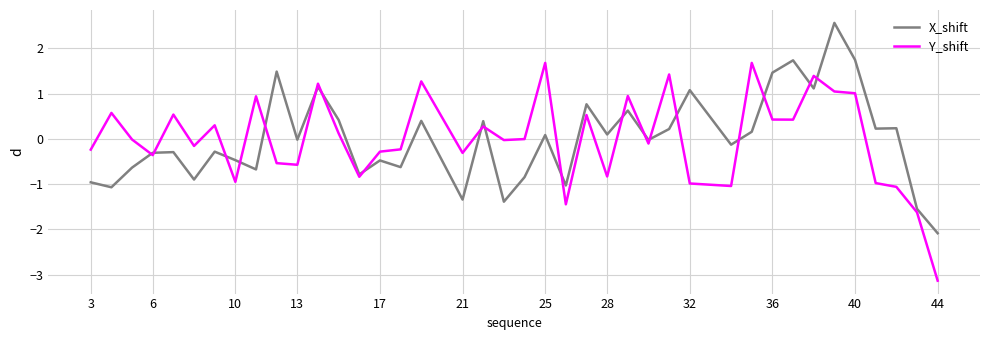

What is the difference between the maximum and minimum values in the Y_shift series?

4.8